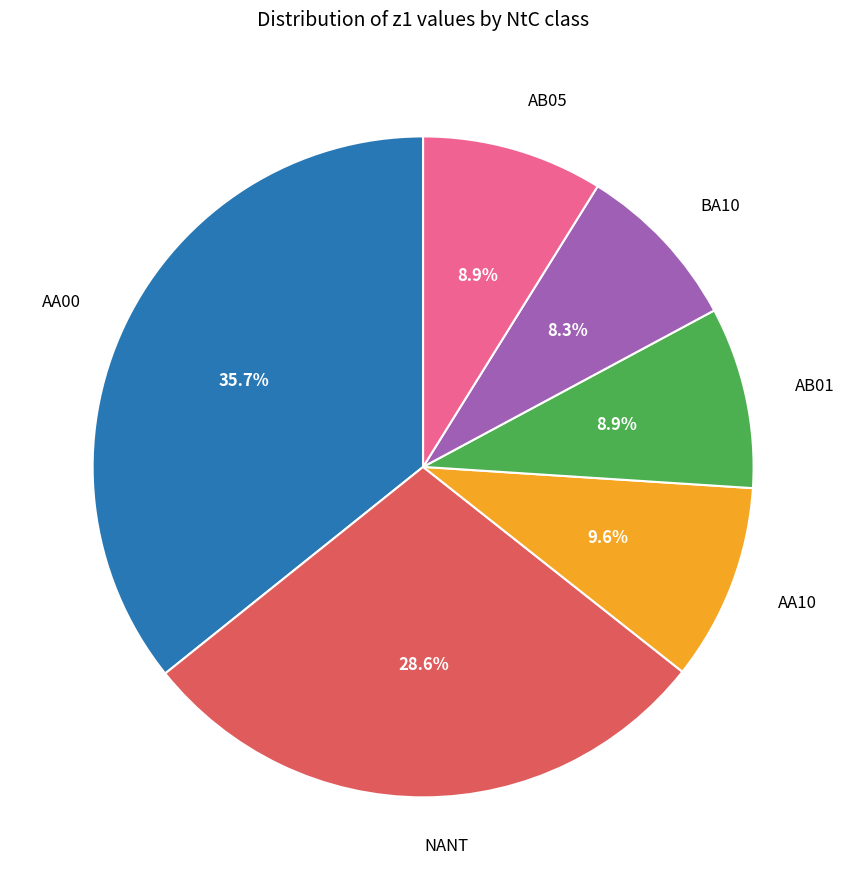

Is there any slice that represents more than half of the pie?

No